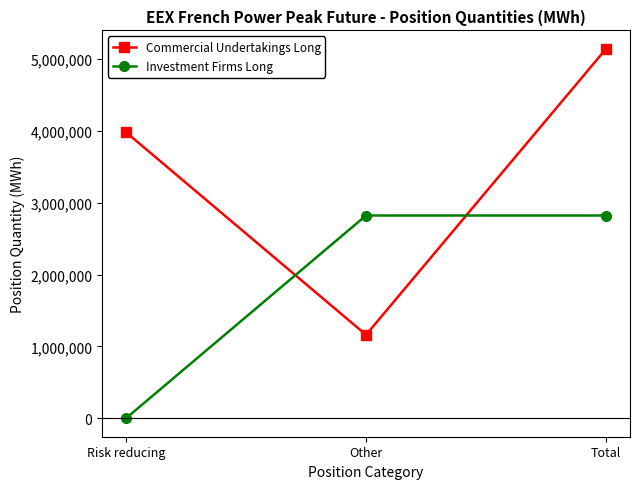

Which category has the lowest value in the Investment Firms Long series?

Risk reducing